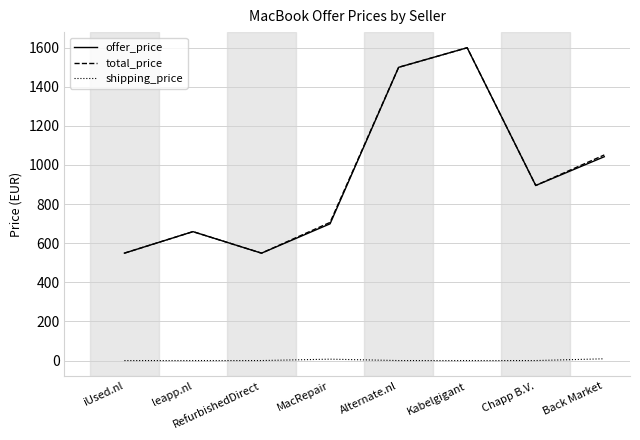

What are all the series names shown in the legend?

offer_price, total_price, shipping_price